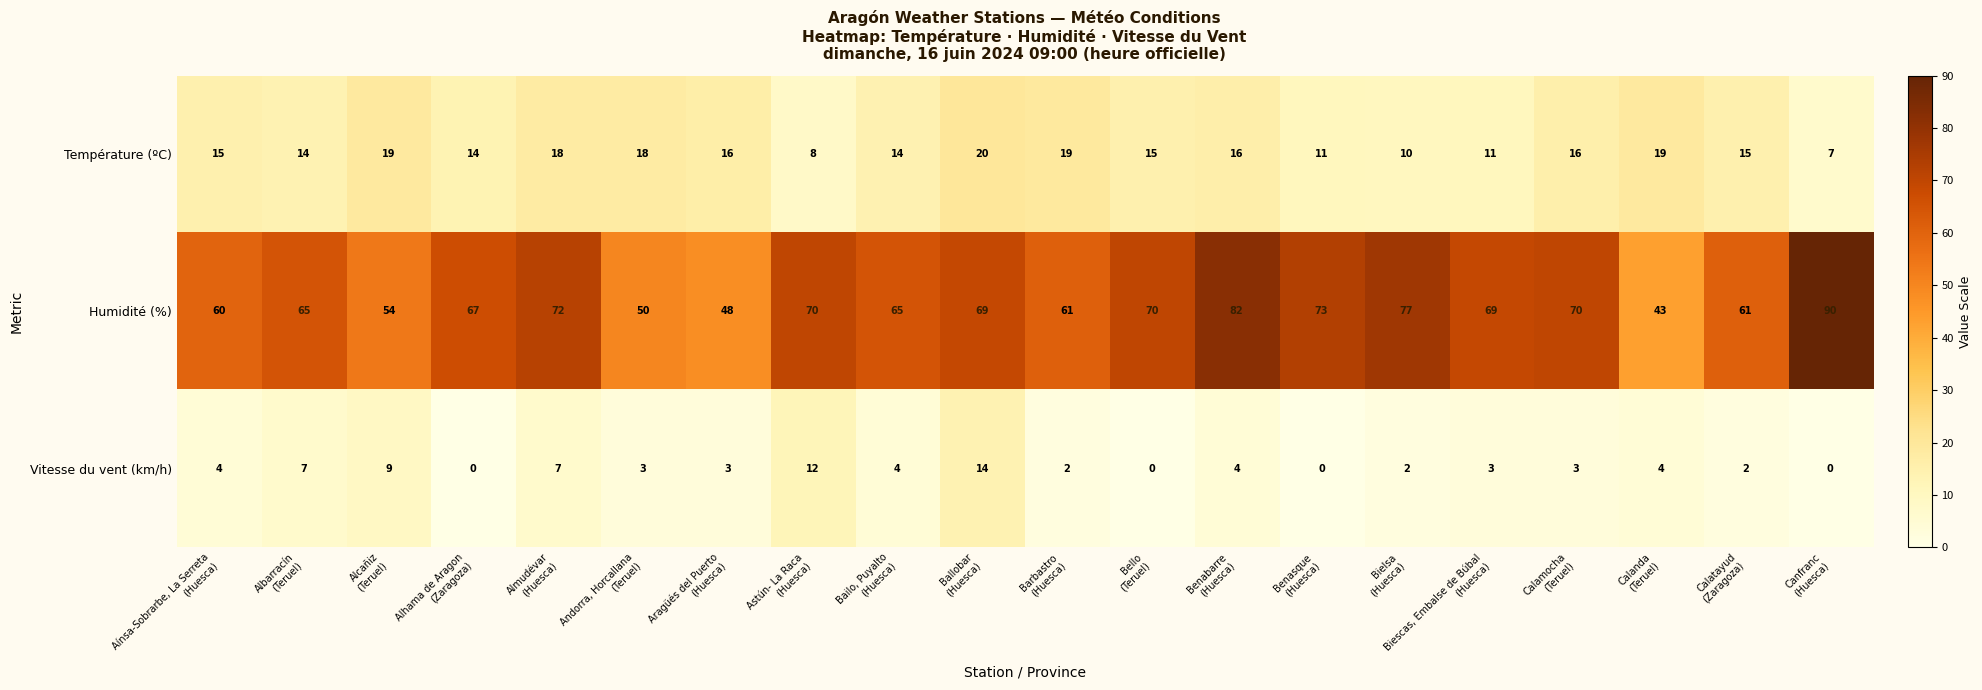

Which series has the largest range (max minus min)?

Humidité (%)